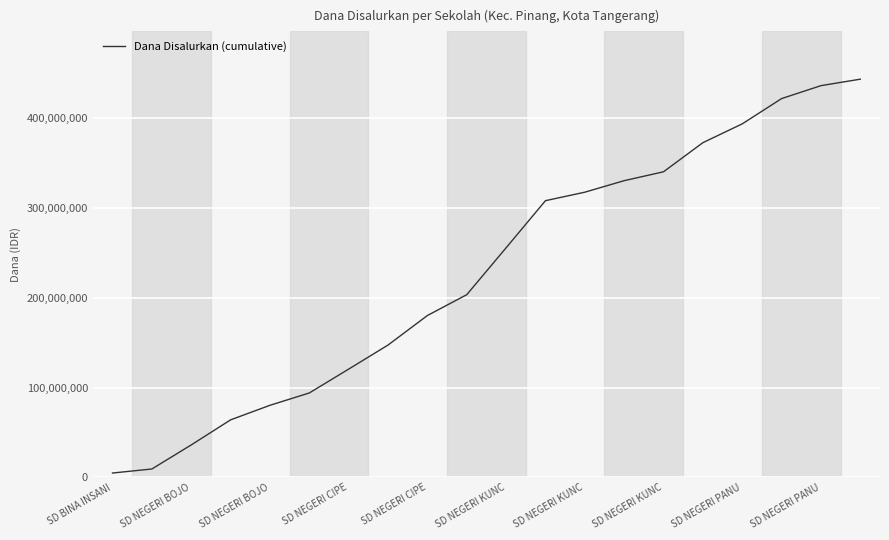

What is the maximum value shown in the chart?

443250000